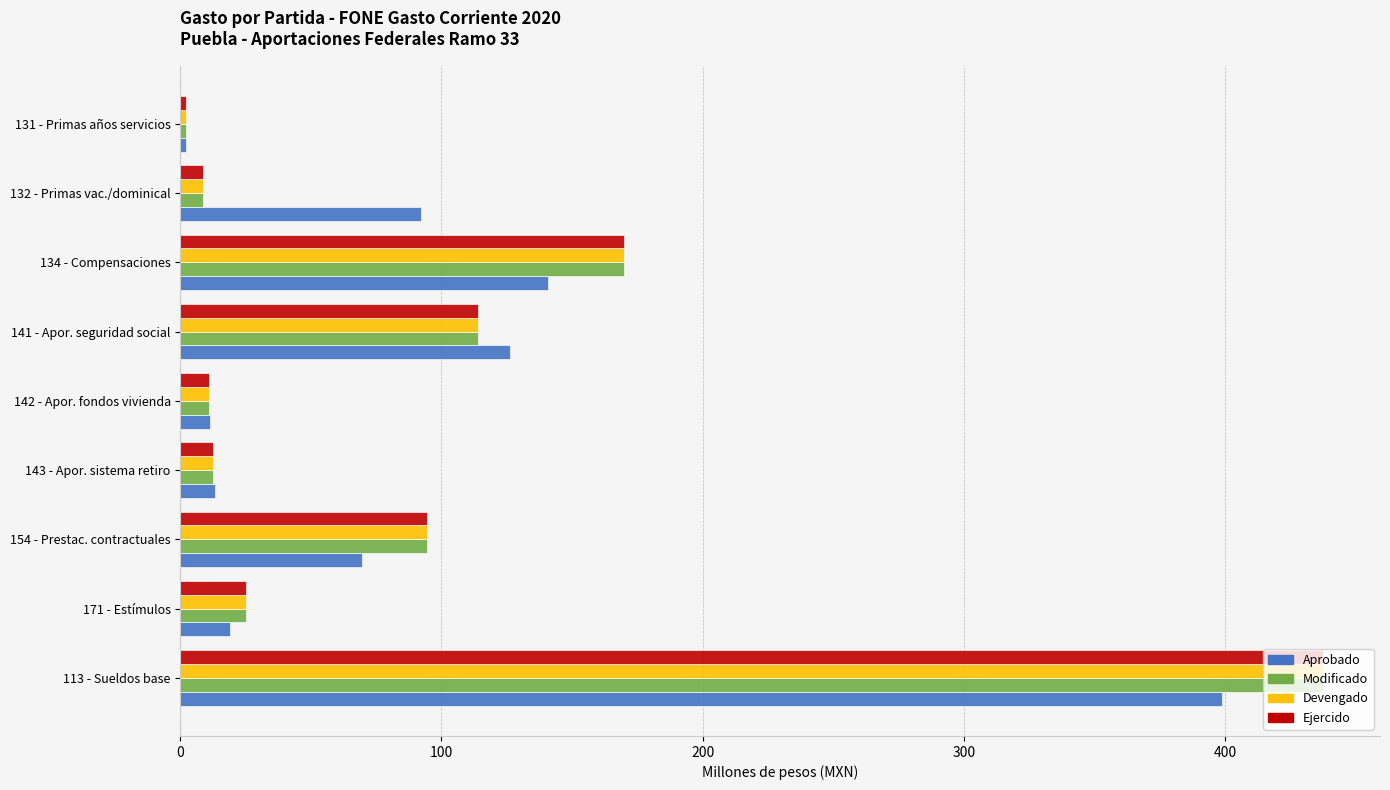

What is the average value of the Aprobado series?

97.1